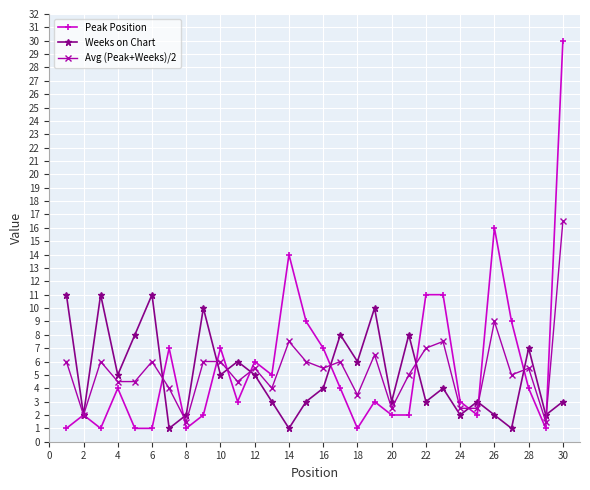

What is the value of the Avg (Peak+Weeks)/2 point at the 24th from the left?

2.5